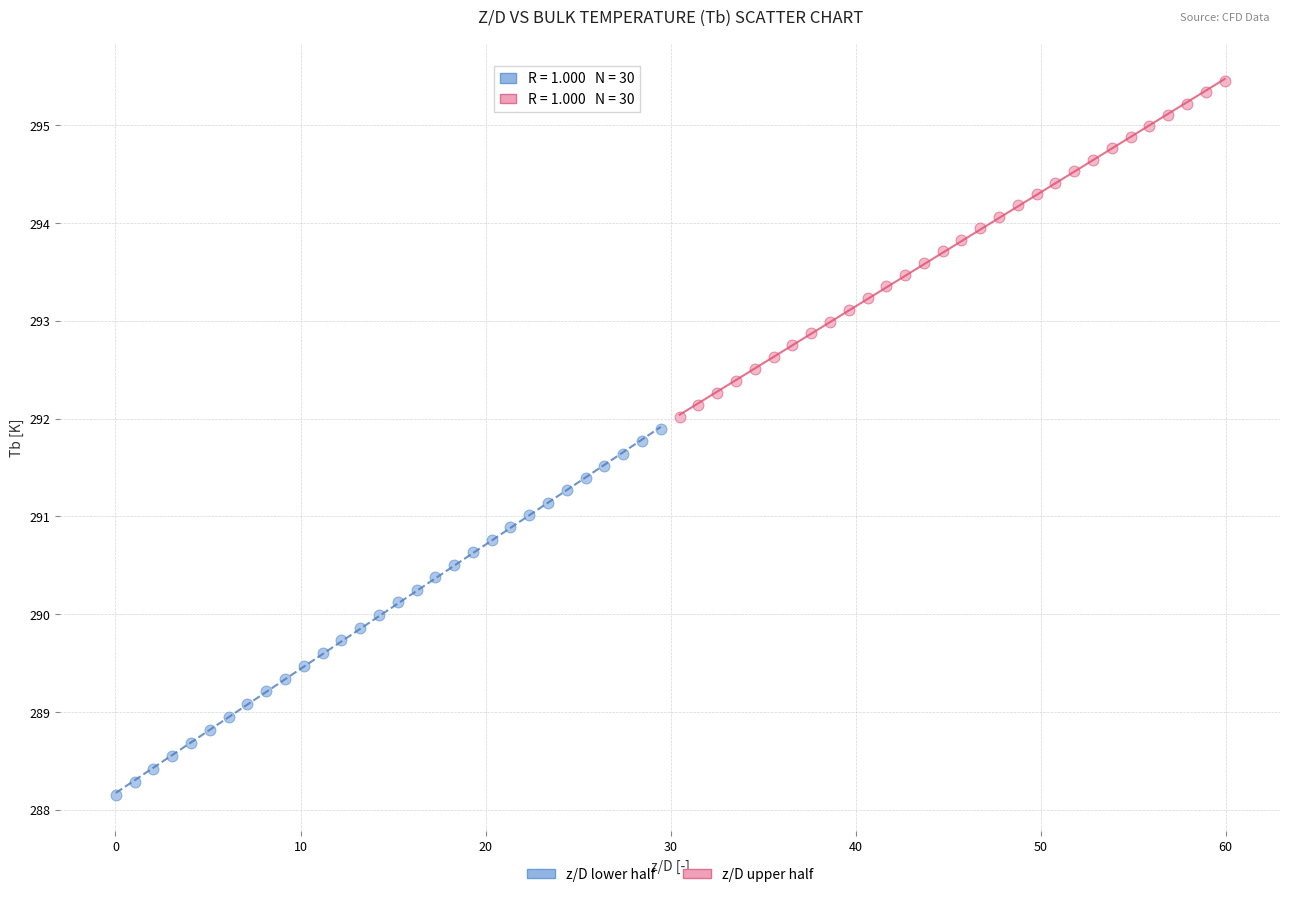

Which series contains the lowest Y value?

z/D lower half